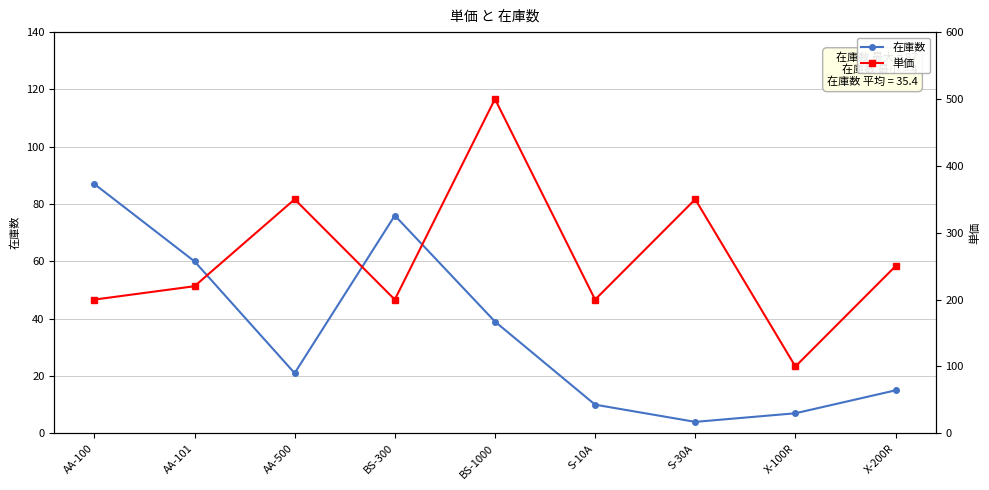

Is the value of 単価 at S-30A greater than the value of 在庫数 at S-10A?

Yes